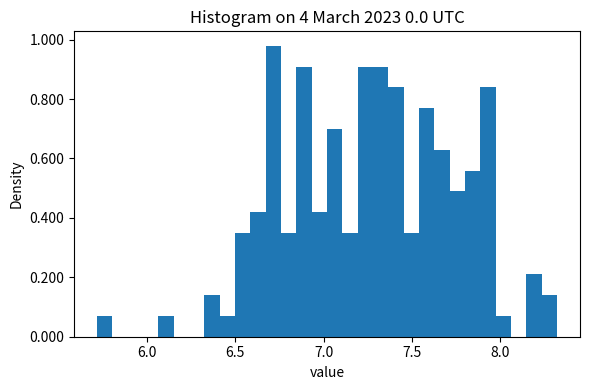

Around what value on the x-axis is the tallest bar? Give the approximate position of its centre, as read against the axis.

6.70